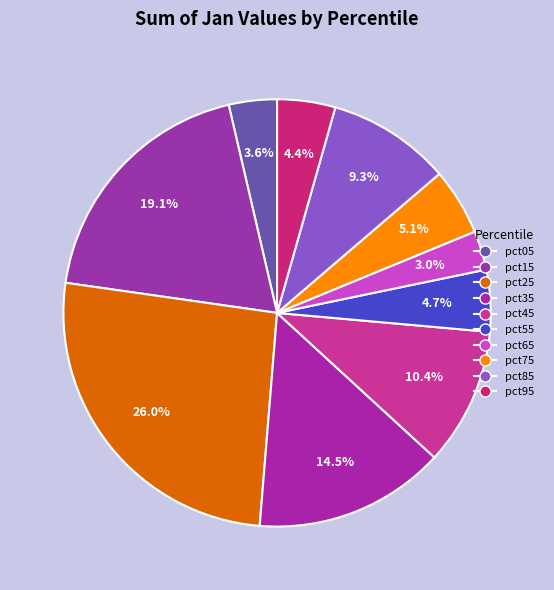

How many slices are in this pie chart?

10